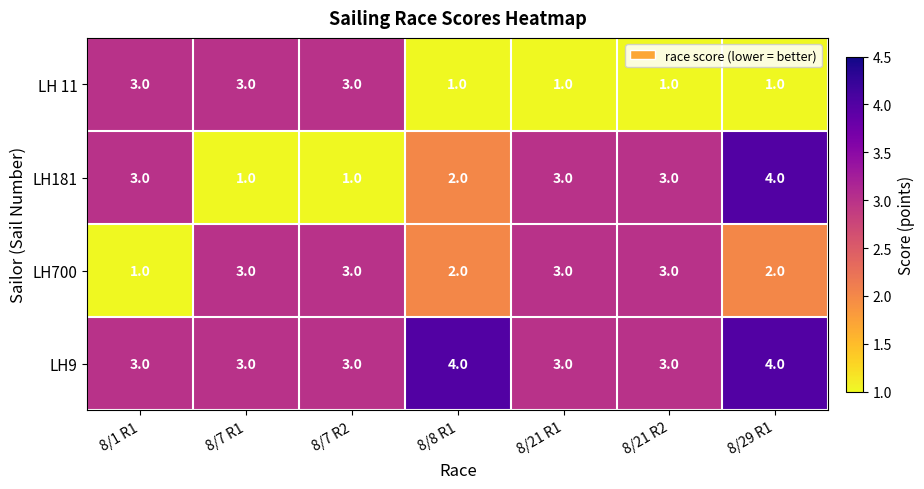

The value of LH181 at 8/21 R1 is 5. True or false?

False